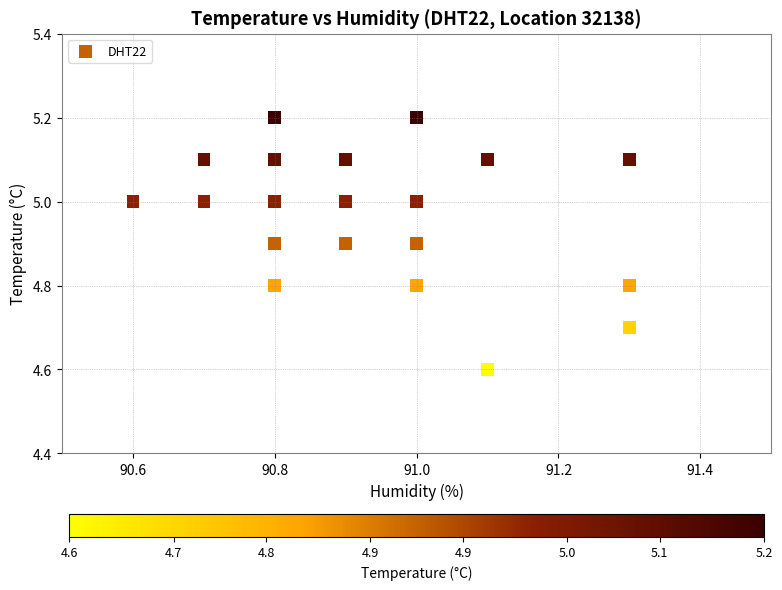

What Y value in the scatter plot is closest to 4?

4.6